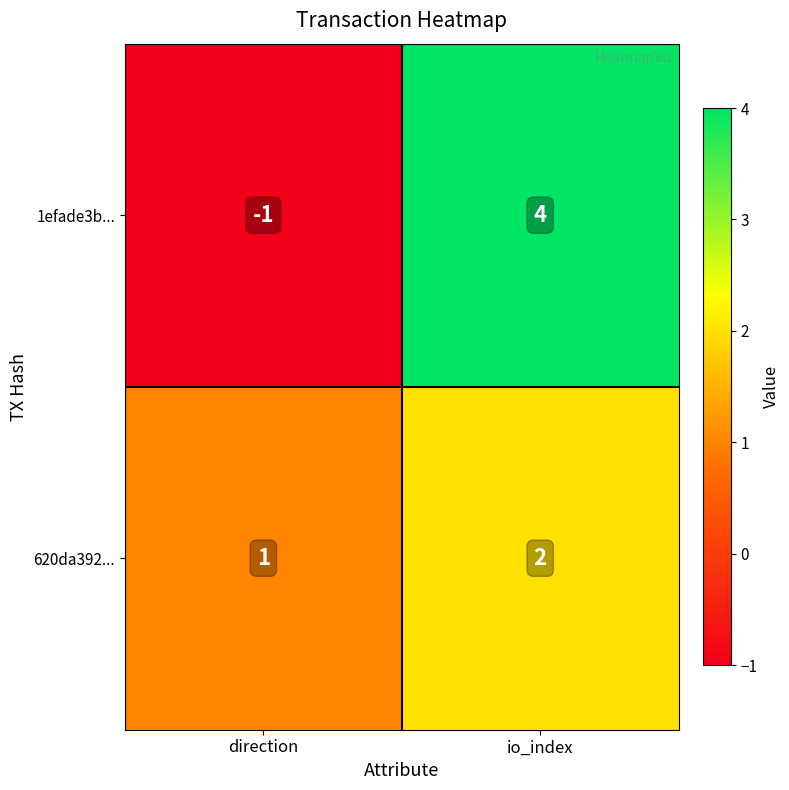

What is the difference between the 1efade3b... values at io_index and direction?

5